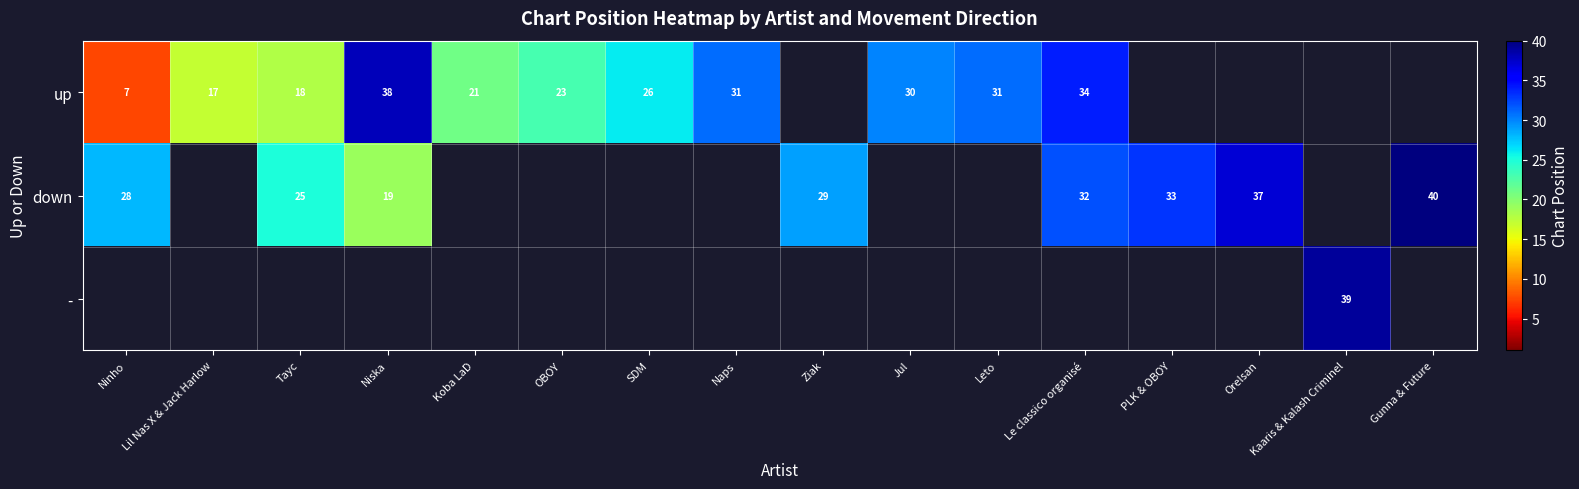

Is it true that down equals 27.7 at Niska?

False